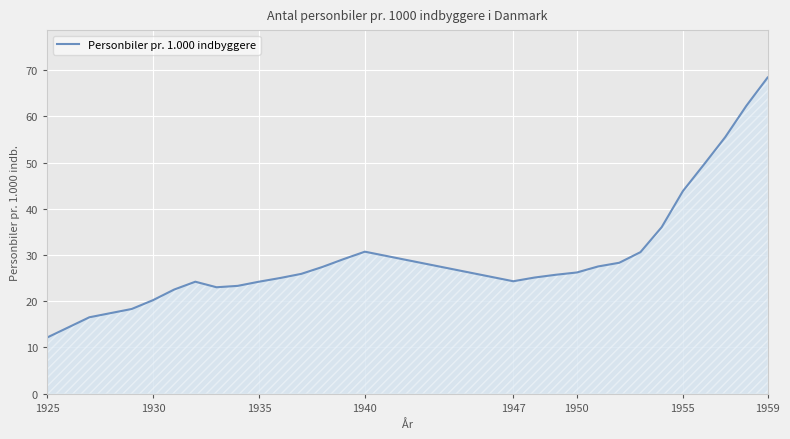

What is the minimum value shown in the chart?

12.1